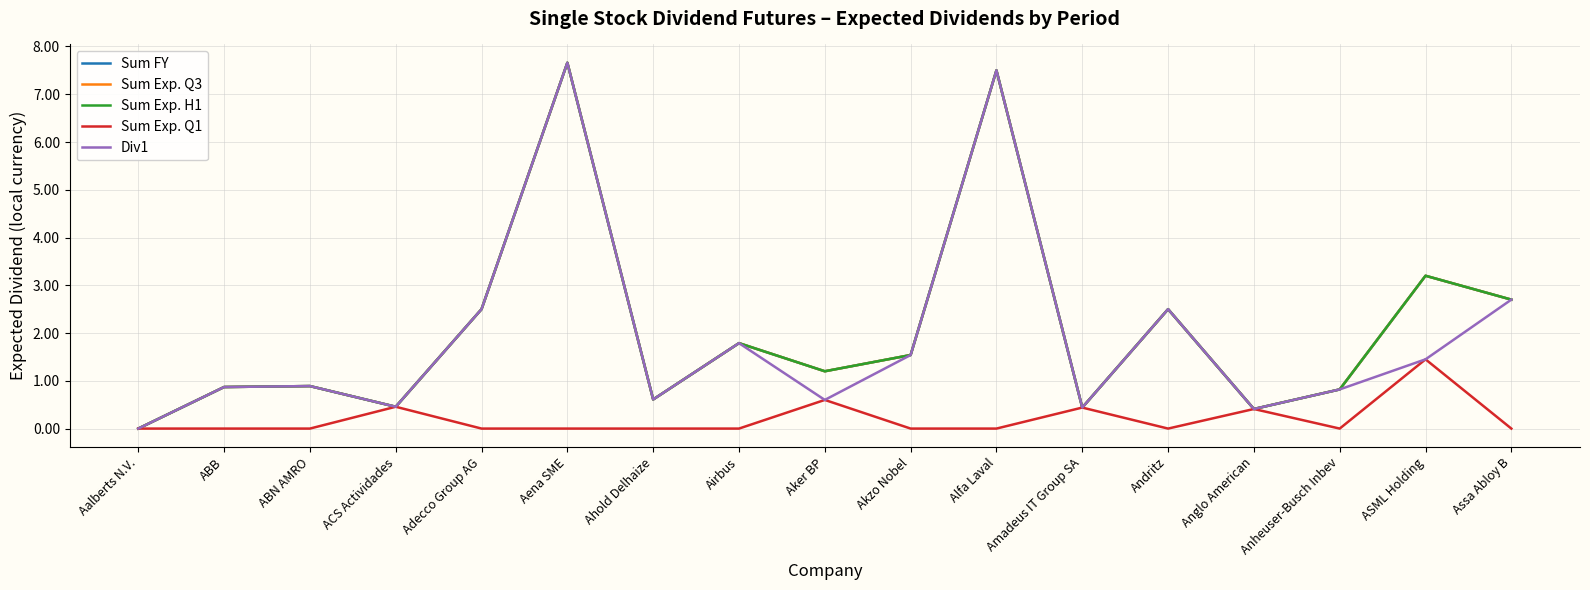

Is this an area chart (filled region under the line)?

No